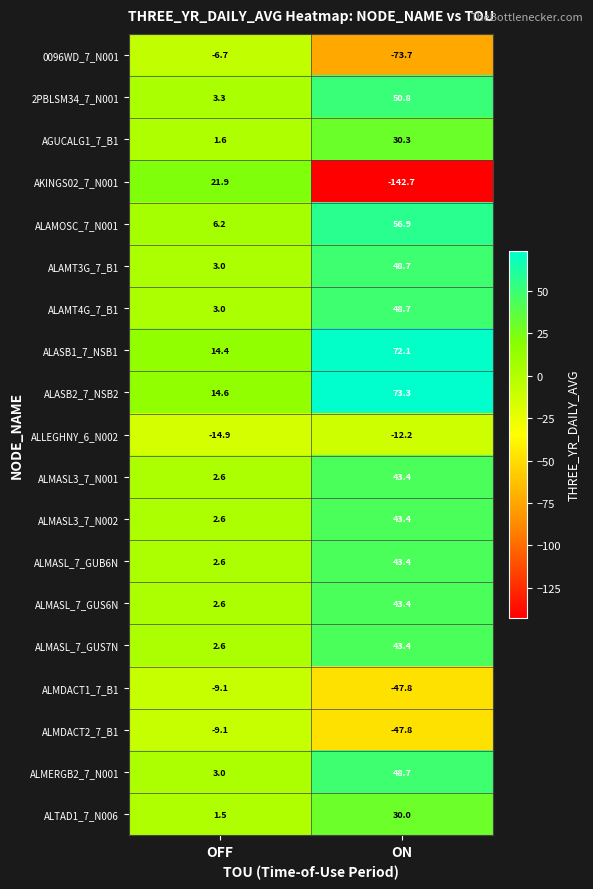

The AKINGS02_7_N001 series shows -34.8 at ON. True or false?

False